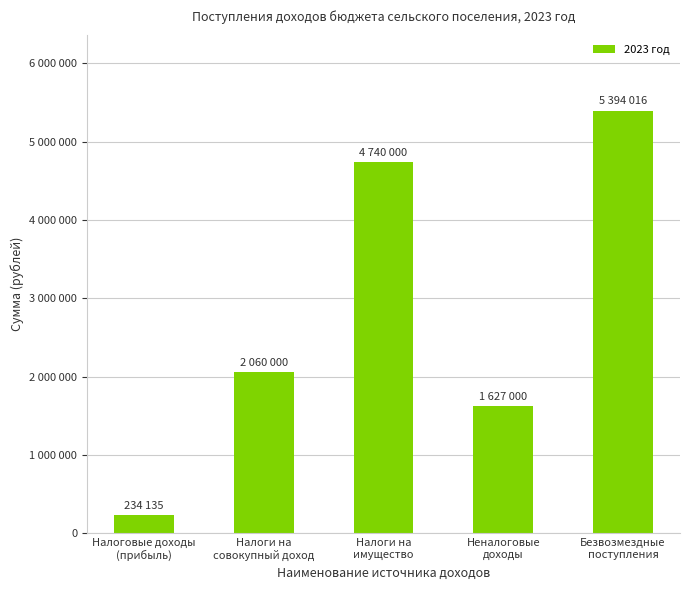

Is it true that the value at Налоги на
имущество is 4740000?

True